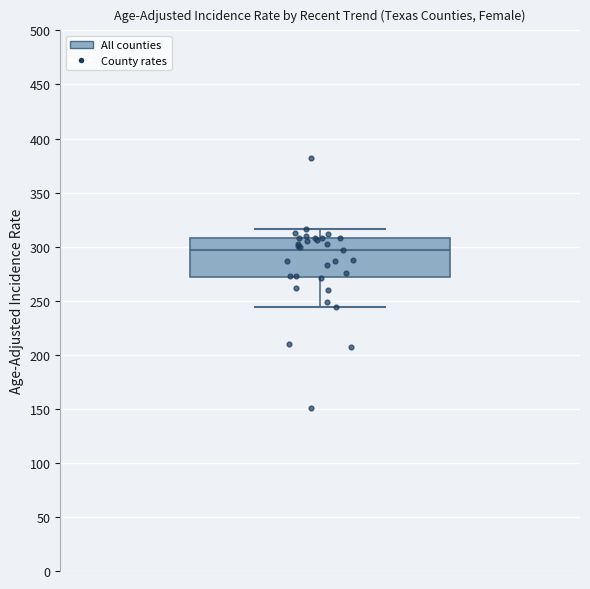

Where does the upper whisker of the box end on the y-axis? The values are not printed on the chart, so give them approximately, as read against the axis.

315